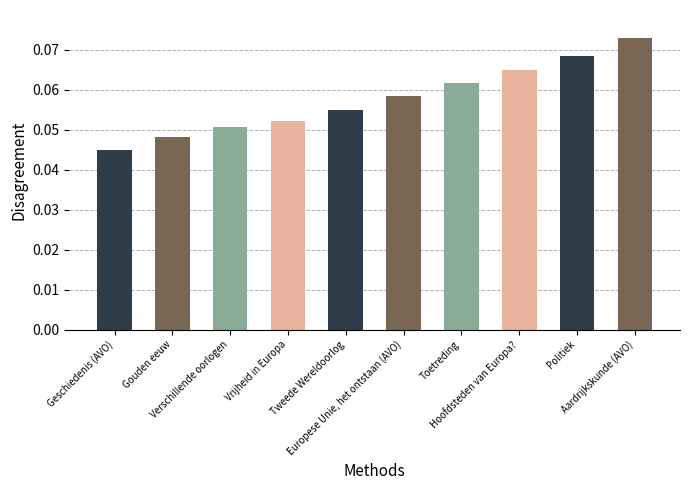

Count the values in the range 0 to 1.

10